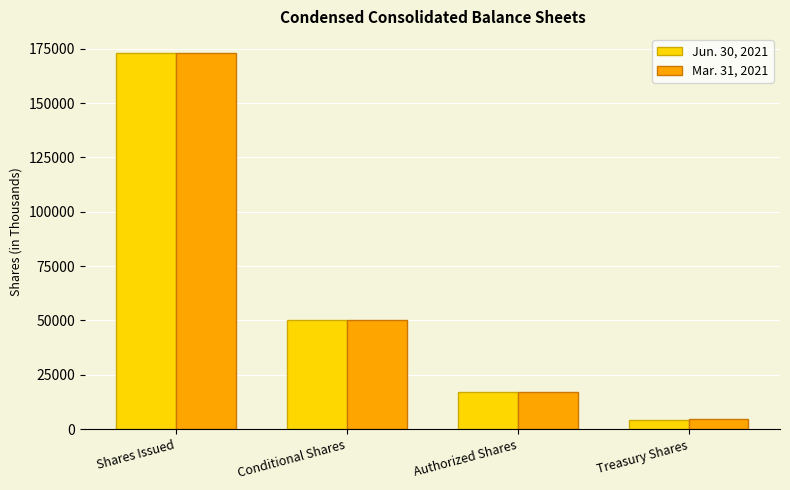

At which category is the sum across all series the highest?

Shares Issued